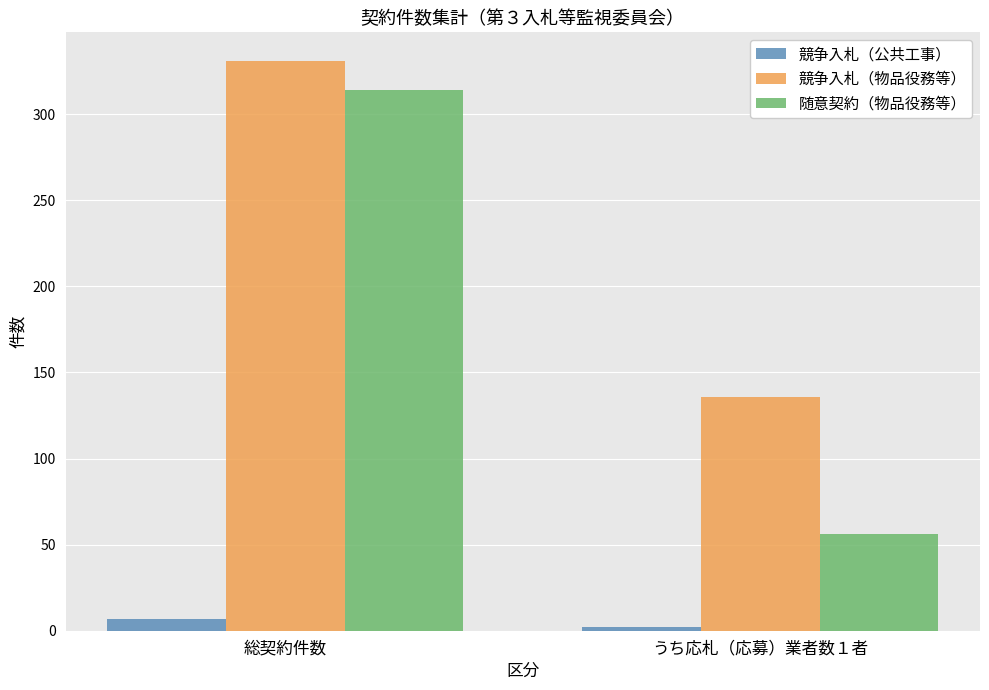

How many bars are there in each group?

3